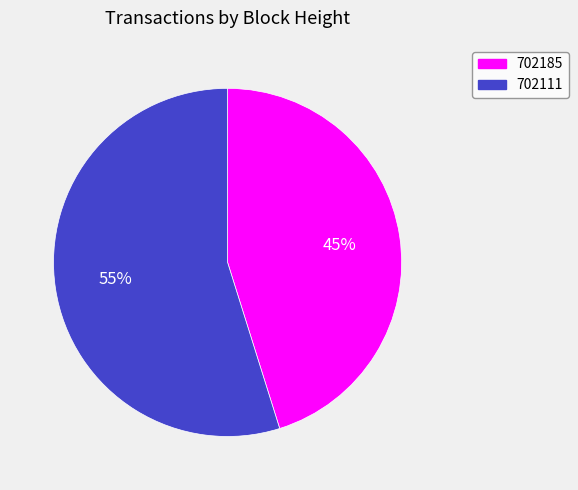

To the nearest percent, what is the combined percentage of 702185 and 702111?

100%